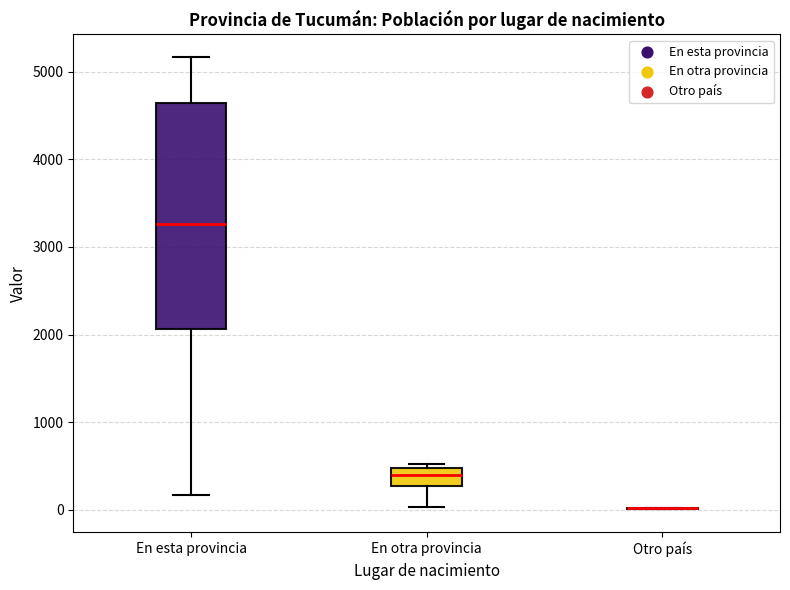

Comparing the boxes themselves (not the whiskers), which one is the tallest?

En esta provincia